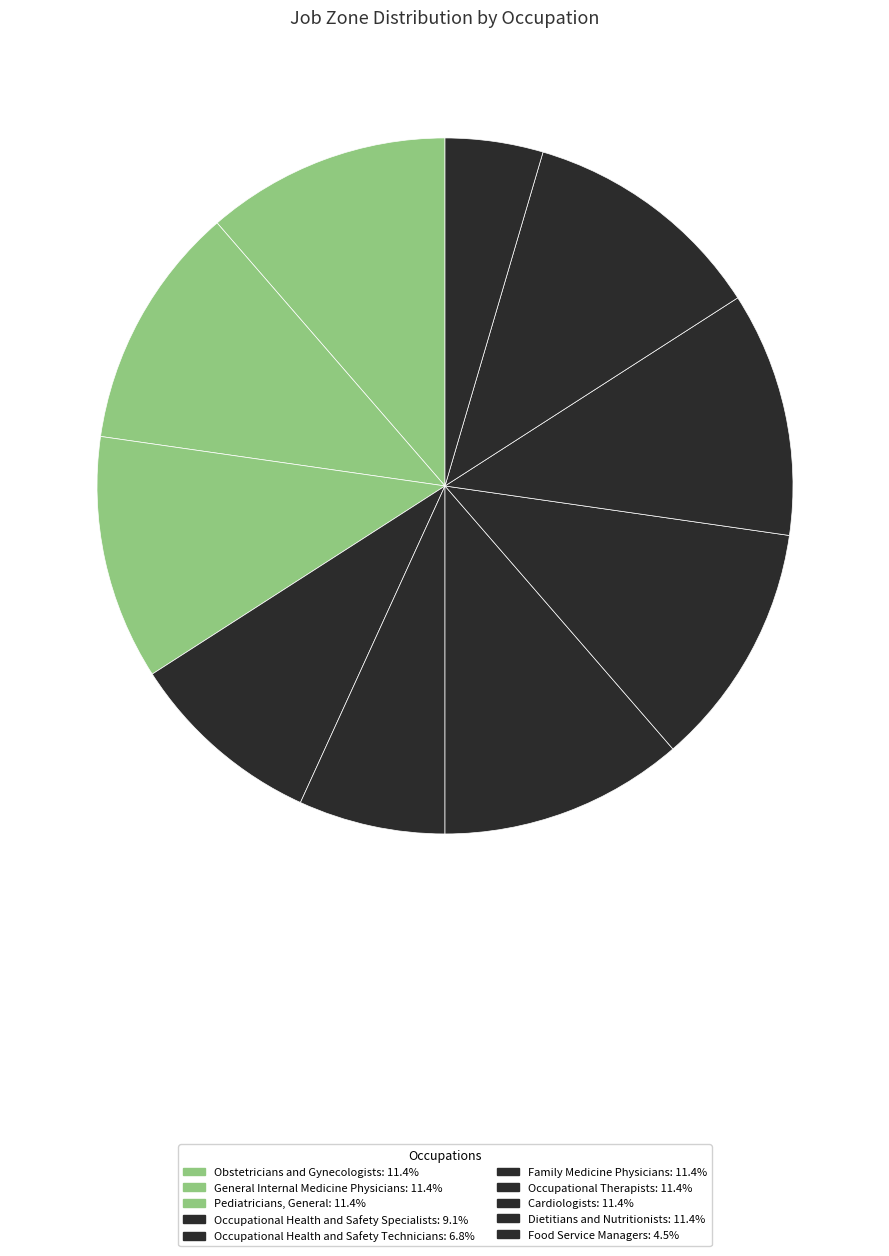

To the nearest percent, what is the average slice percentage?

10%